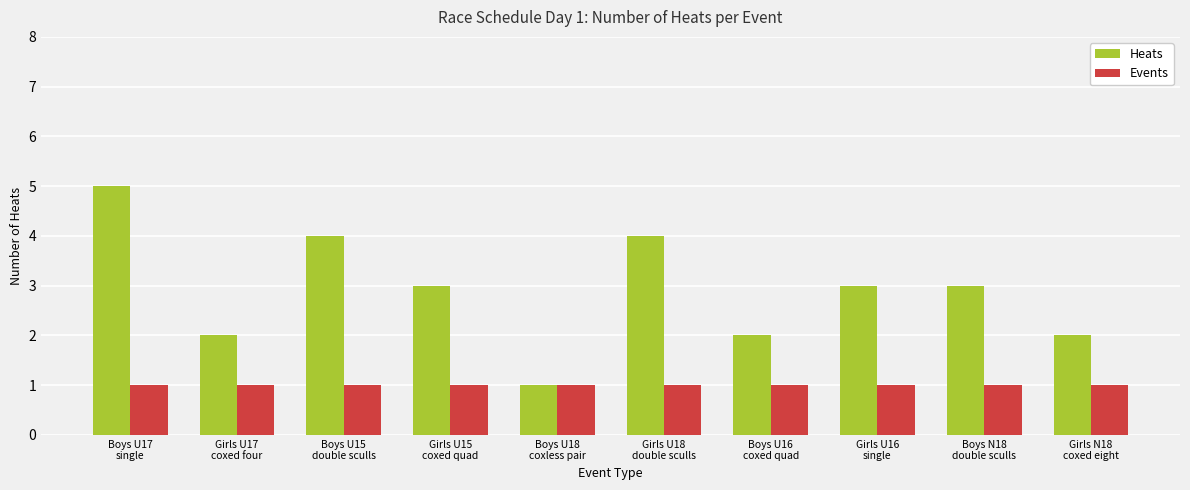

What is the sum of all Events values?

10